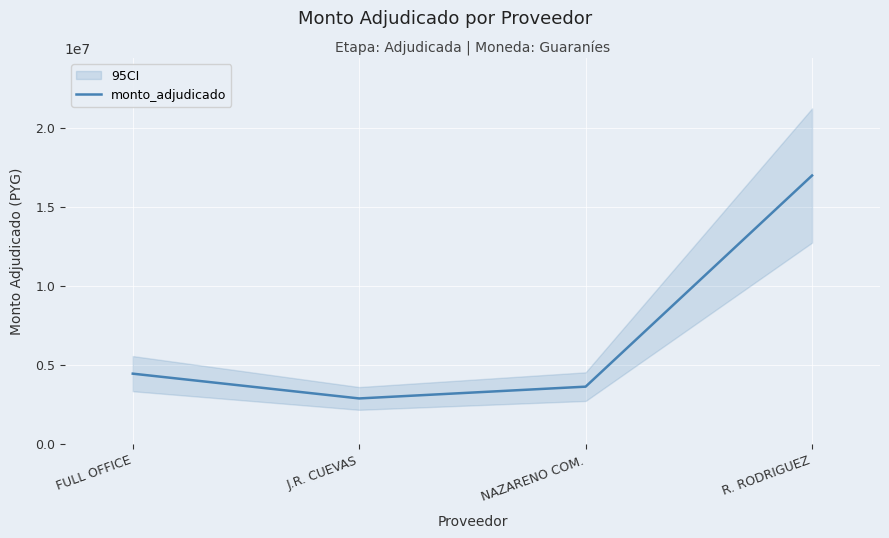

List the labels in order of value, largest first.

R. RODRIGUEZ, FULL OFFICE, NAZARENO COM., J.R. CUEVAS